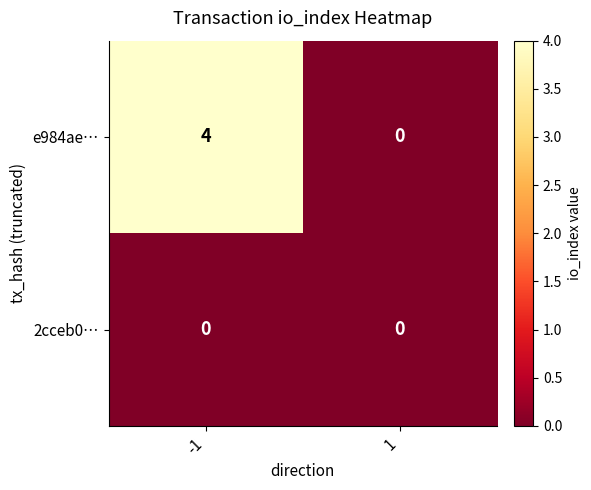

What is the sum of all e984ae… values?

4